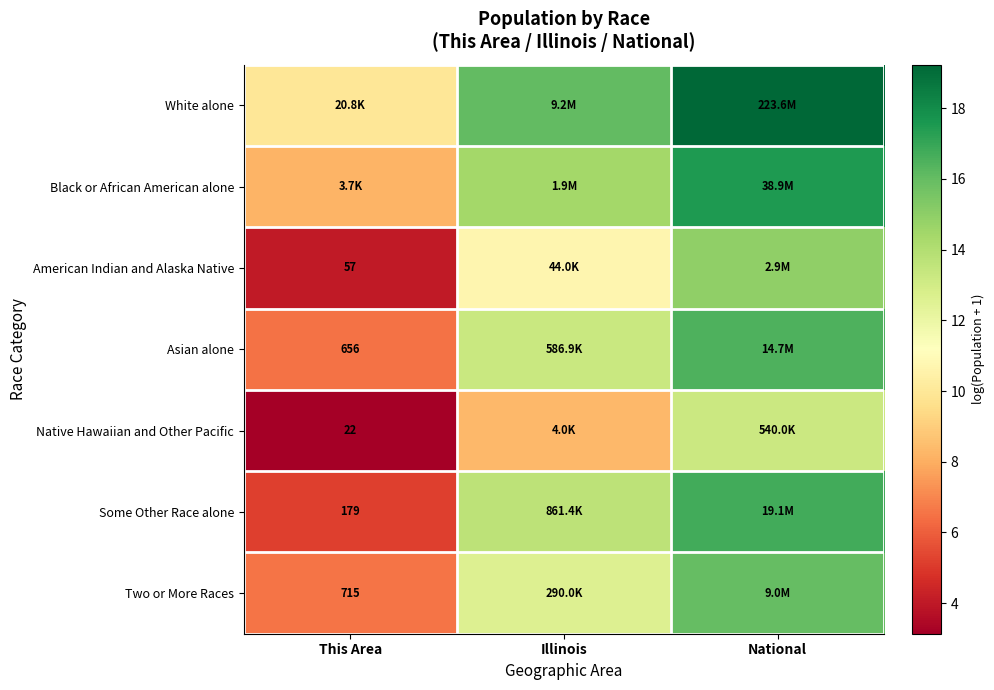

At how many categories does at least one series exceed 7?

3